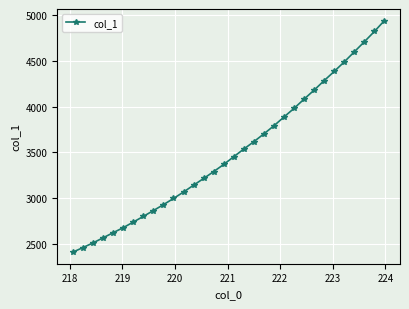

What is the average value?

3502.7